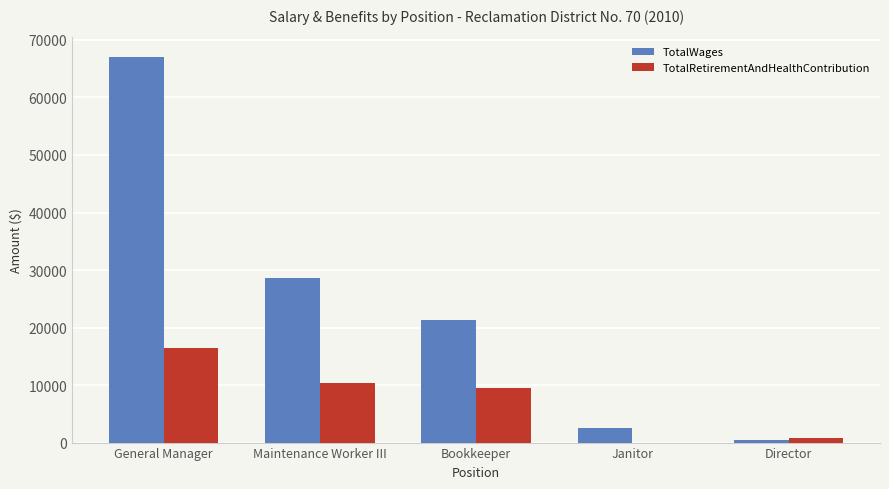

What are all the series names shown in the legend?

TotalWages, TotalRetirementAndHealthContribution